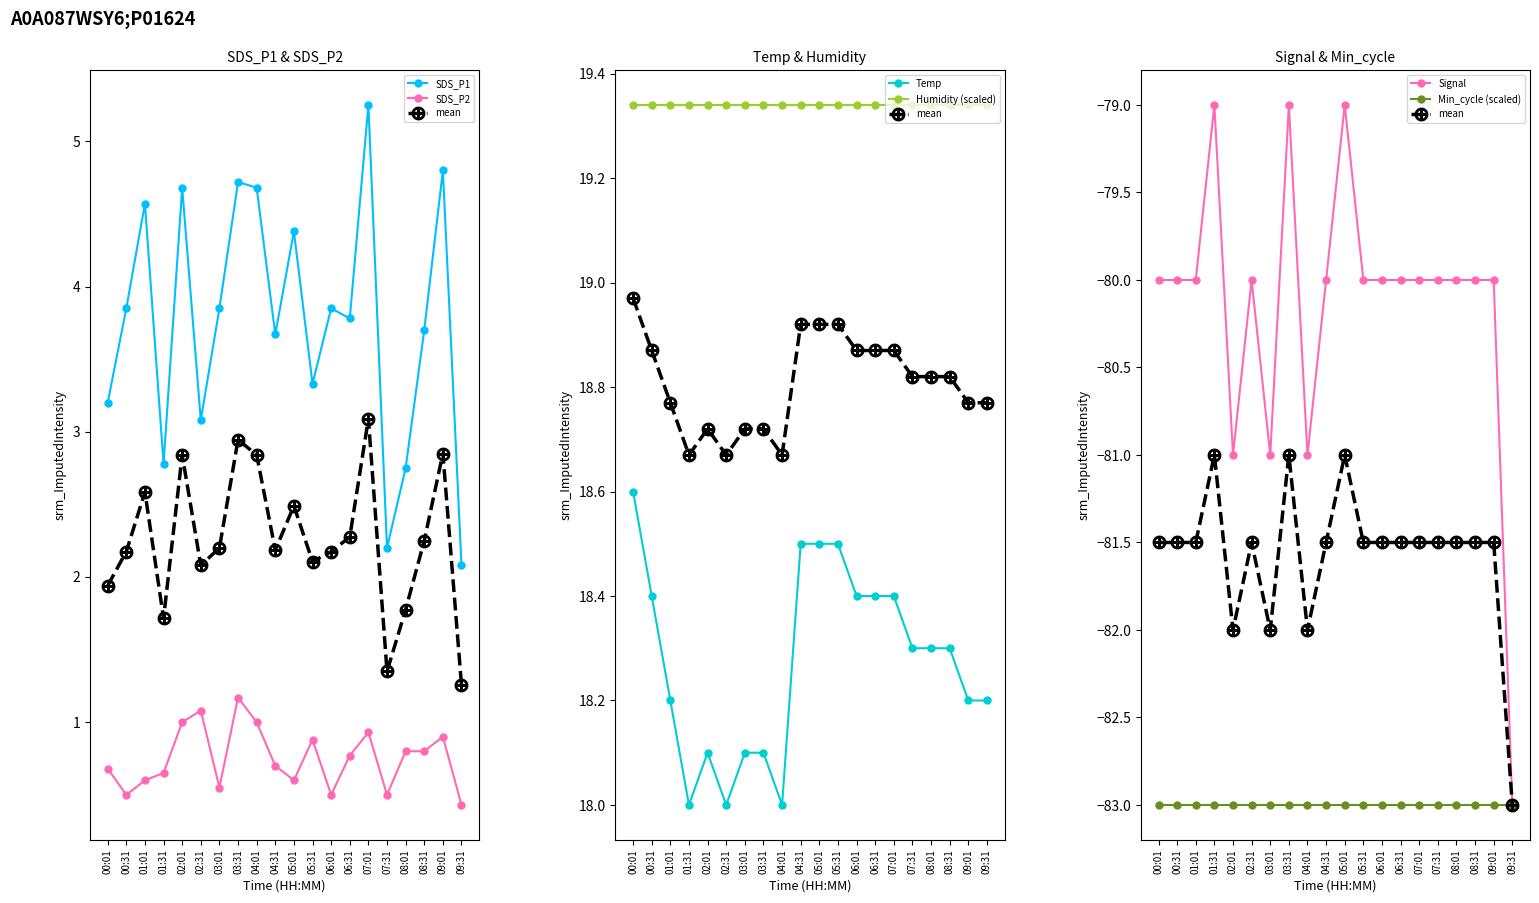

What is the label of the 1st point from the left?

00:01